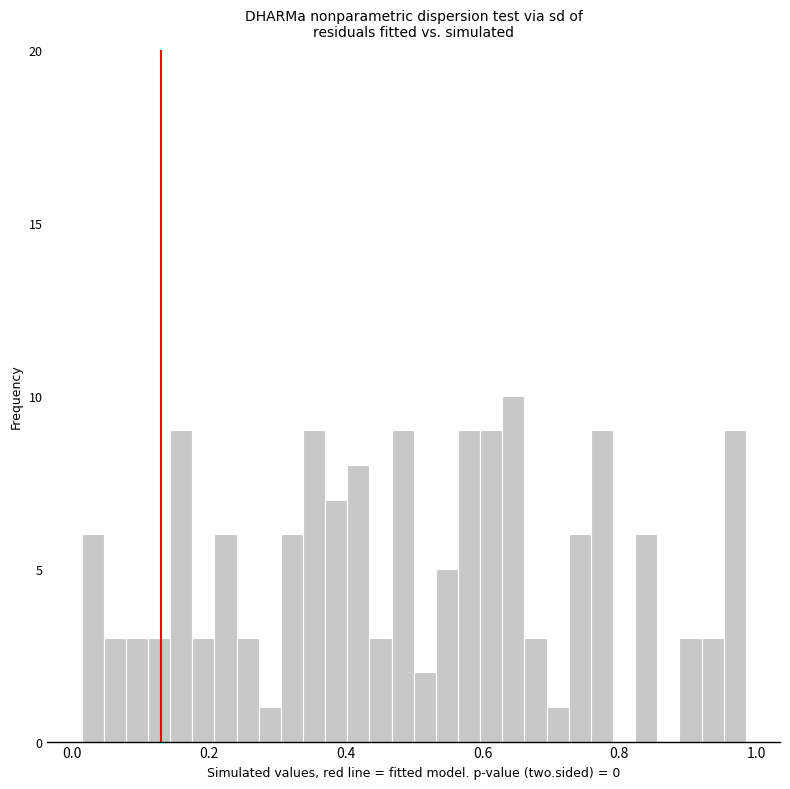

Around what value on the x-axis is the tallest bar? Give the approximate position of its centre, as read against the axis.

0.64